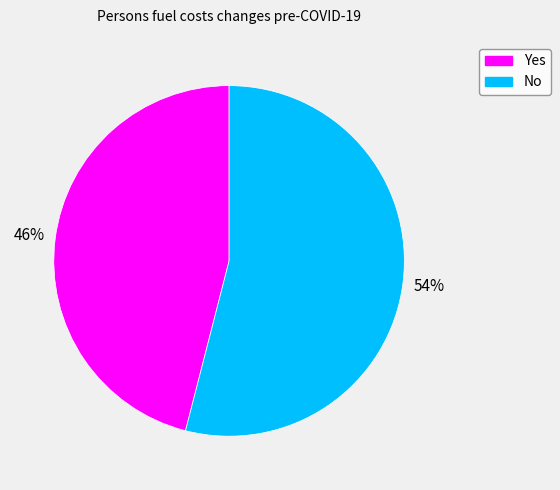

To the nearest percent, what portion does No represent?

54%